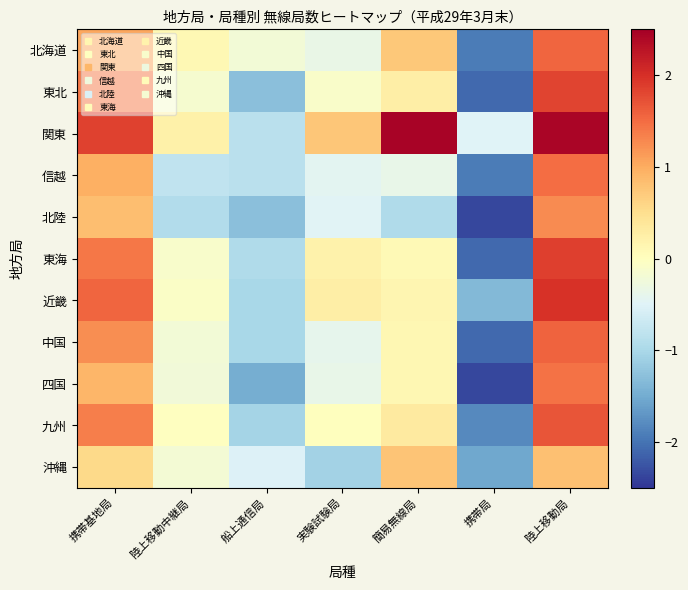

Which category has the highest value across all series?

簡易無線局